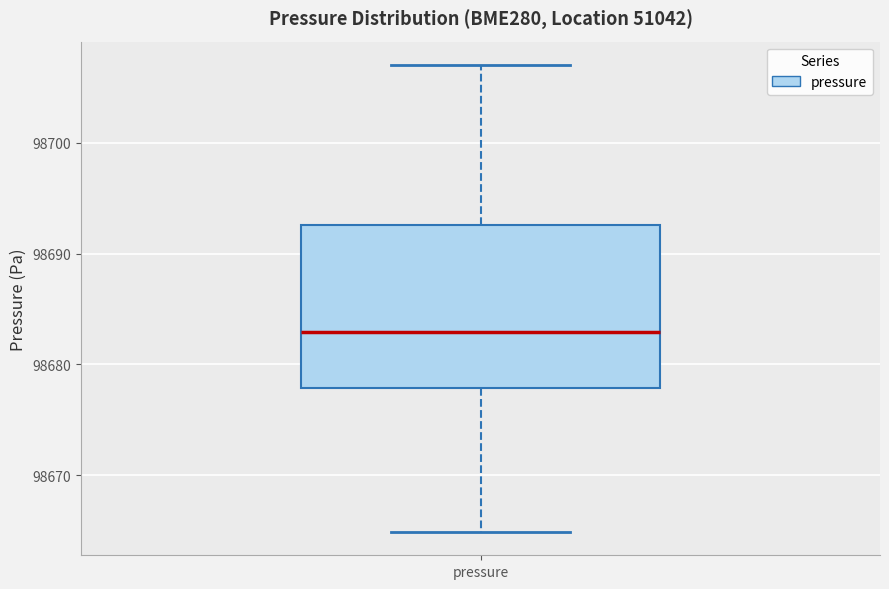

Transcribe this box plot: give where the median line is, the range the box spans, and where the two whiskers end, as read against the y-axis. The values are not printed on the chart, so give them approximately, as read against the axis.

median 98683, box 98678 to 98693, whiskers 98665 to 98707